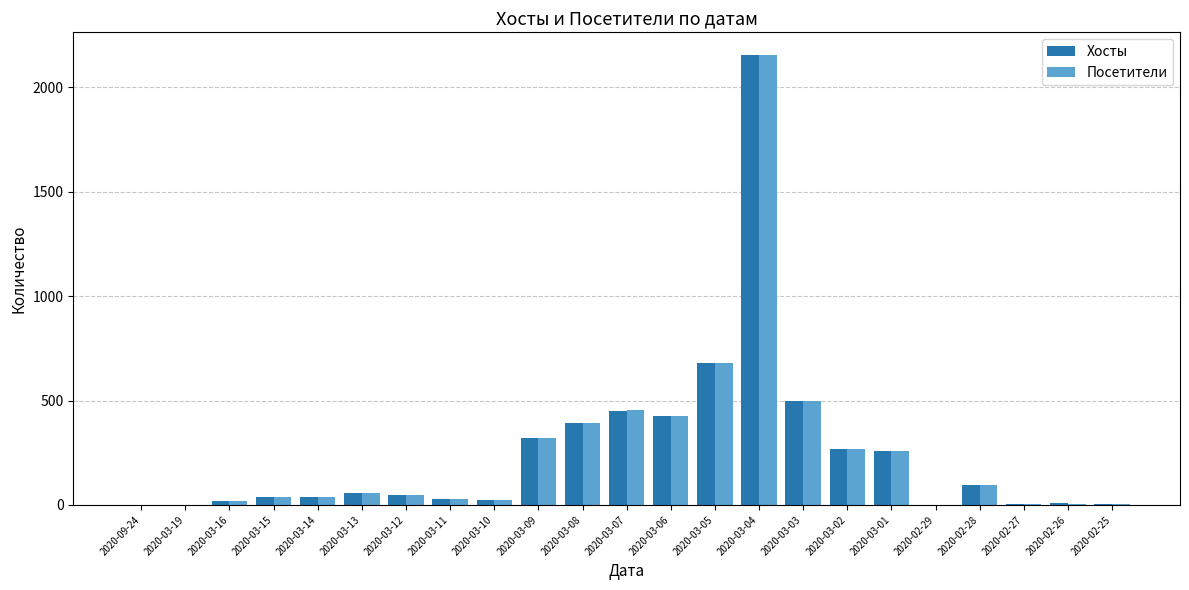

What is the sum of all Посетители values?

5823